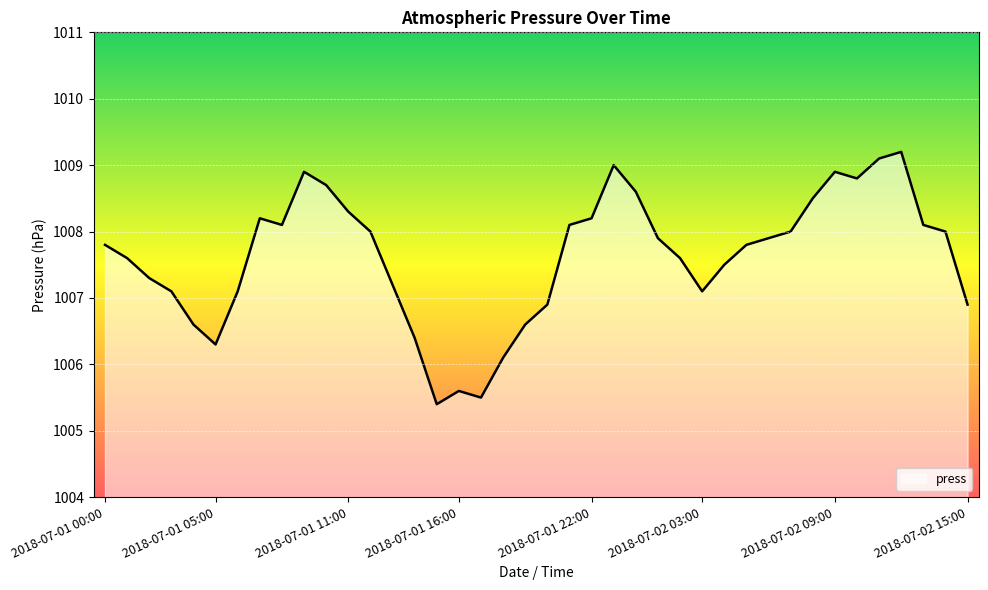

What is the minimum value shown in the chart?

1005.4